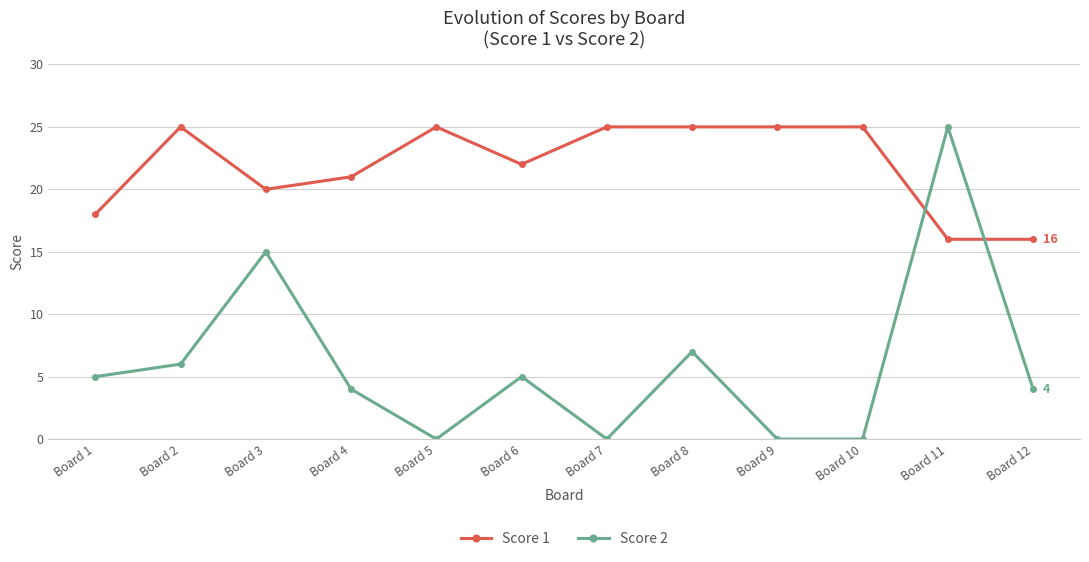

What is the highest value of the Score 2 series?

25